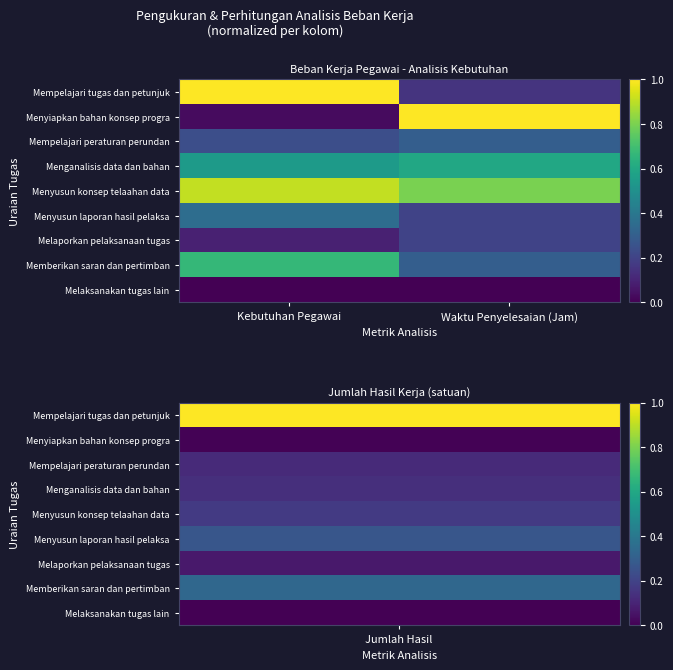

Between Waktu Penyelesaian (Jam) and Kebutuhan Pegawai, which is larger?

Kebutuhan Pegawai